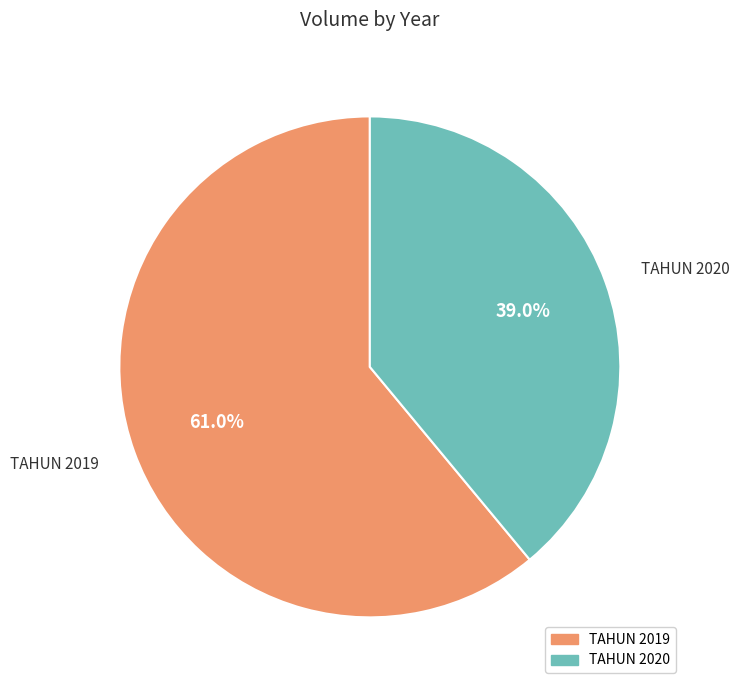

Do TAHUN 2020 and TAHUN 2019 together represent more than half of the pie?

Yes